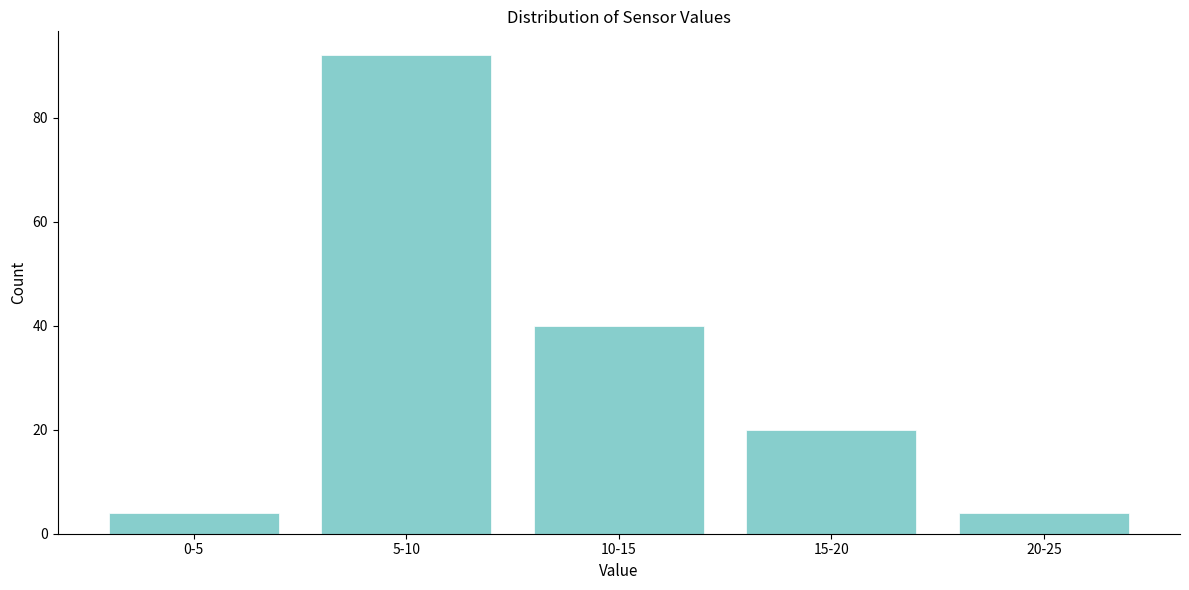

Reading left to right, what are all the values shown in this chart?

0-5=4	5-10=92	10-15=40	15-20=20	20-25=4